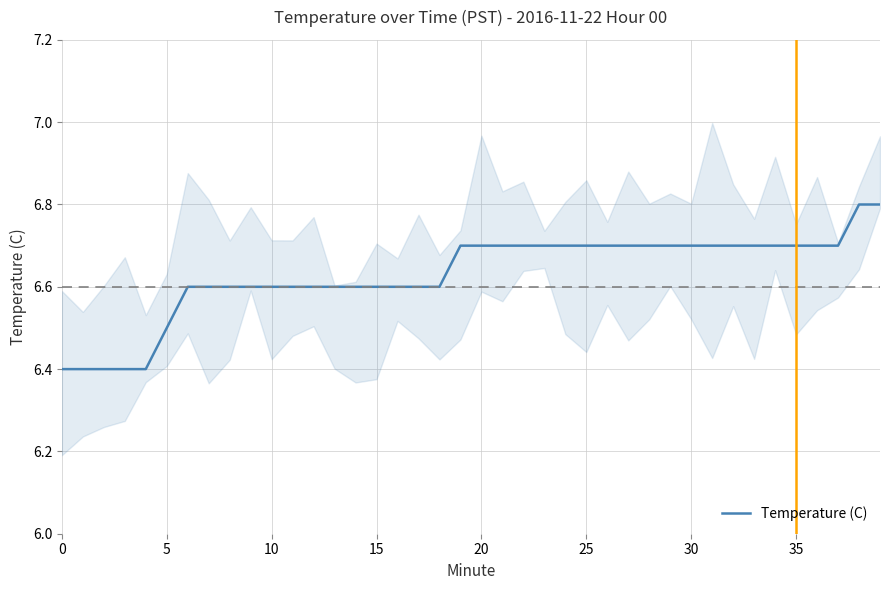

Between 27 and 36, which is larger?

27